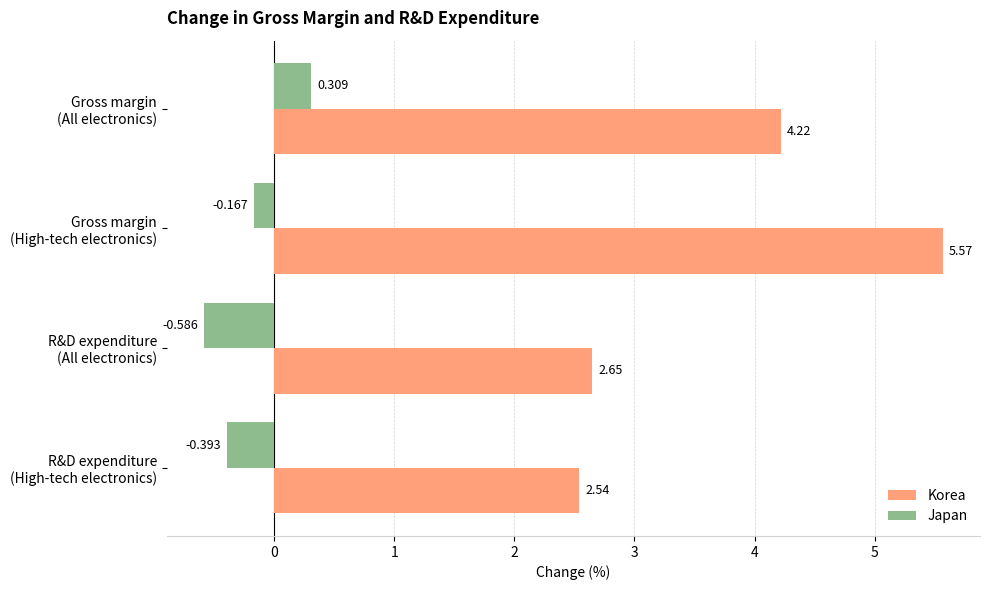

At how many categories does at least one series exceed 2?

4